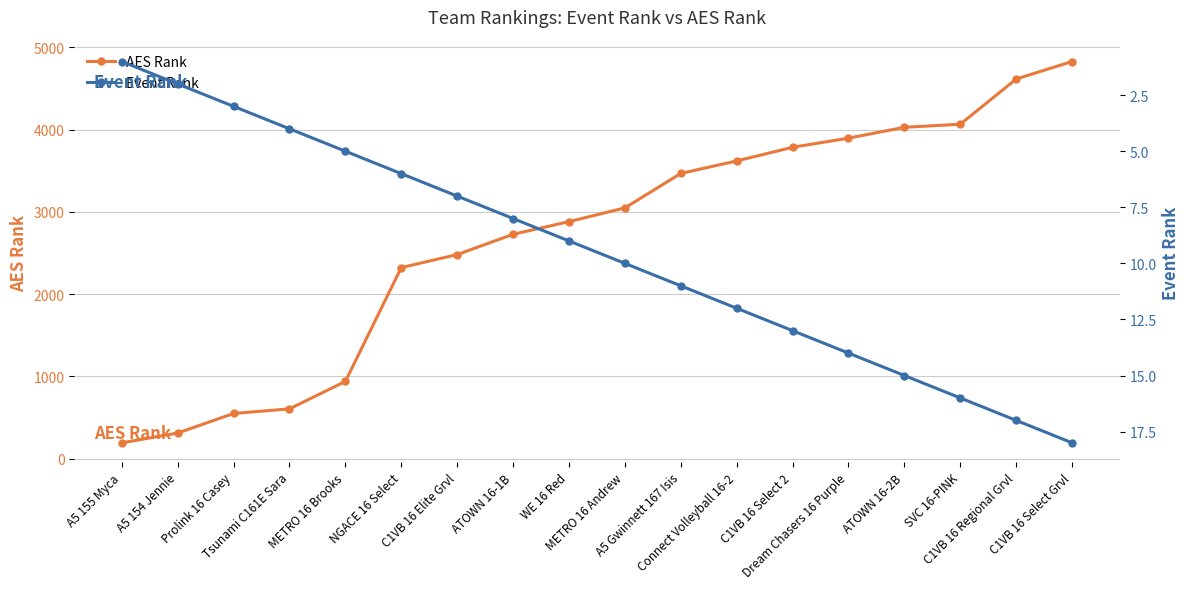

What is the greatest value displayed?

4828